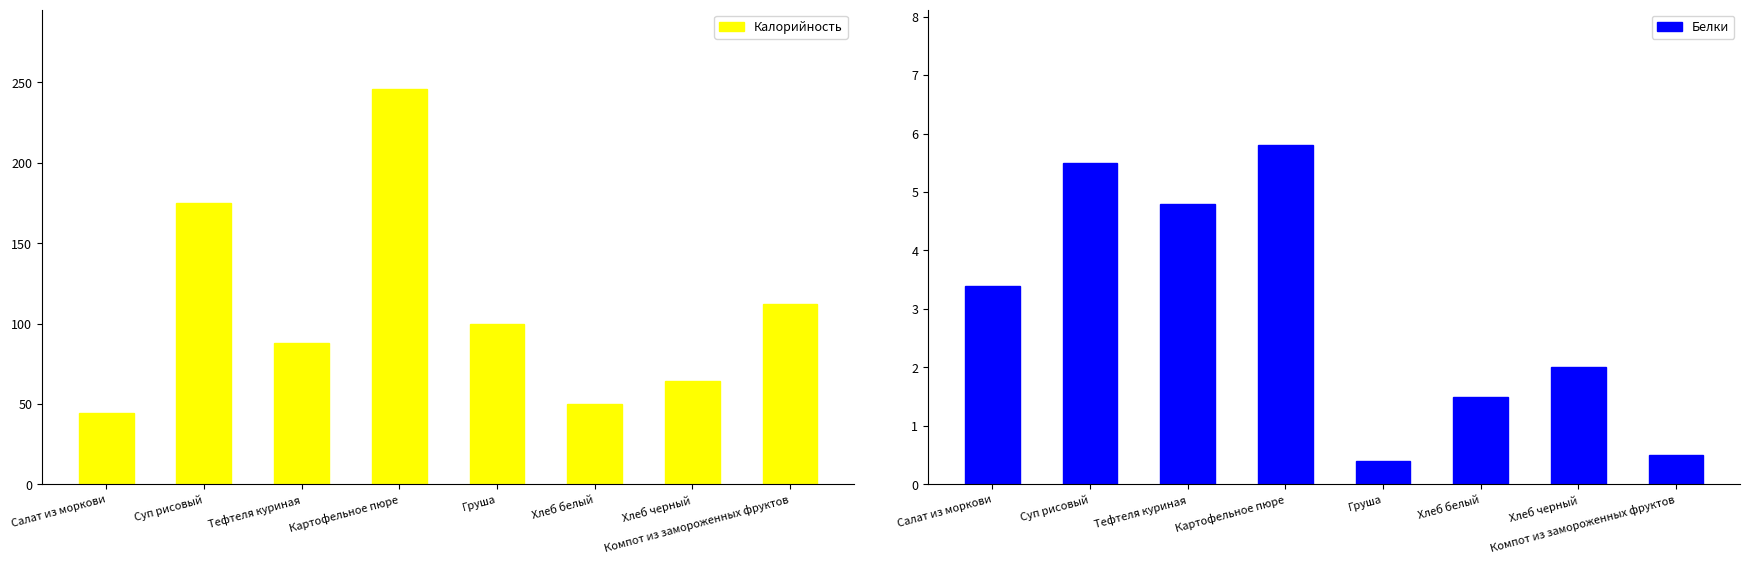

What is the approximate value of Калорийность at Картофельное пюре?

246.0